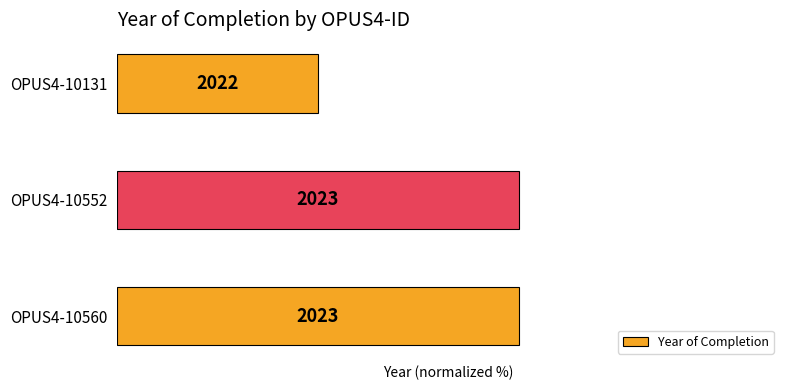

What is the maximum value shown in the chart?

66.7